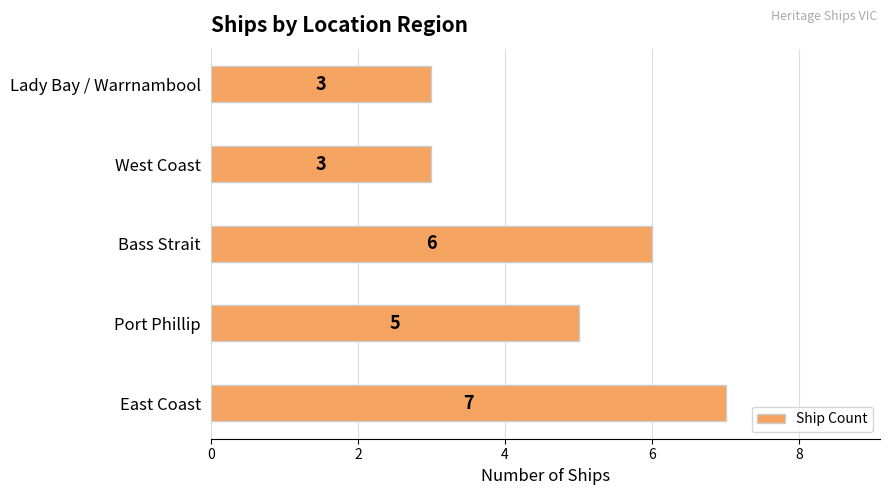

Are the bars horizontal?

Yes